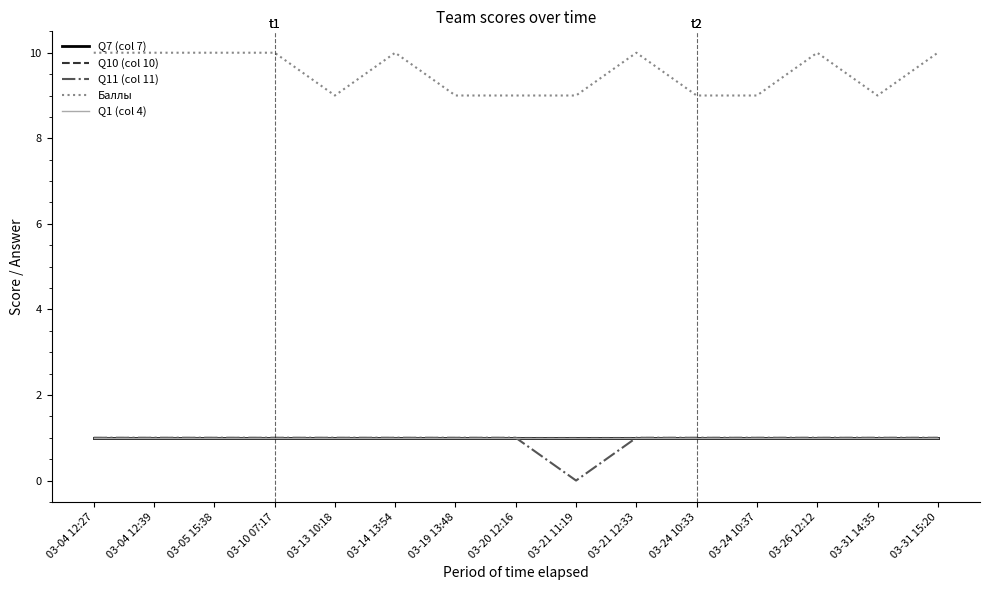

The Q1 (col 4) series shows 1 at 03-24 10:33. True or false?

True